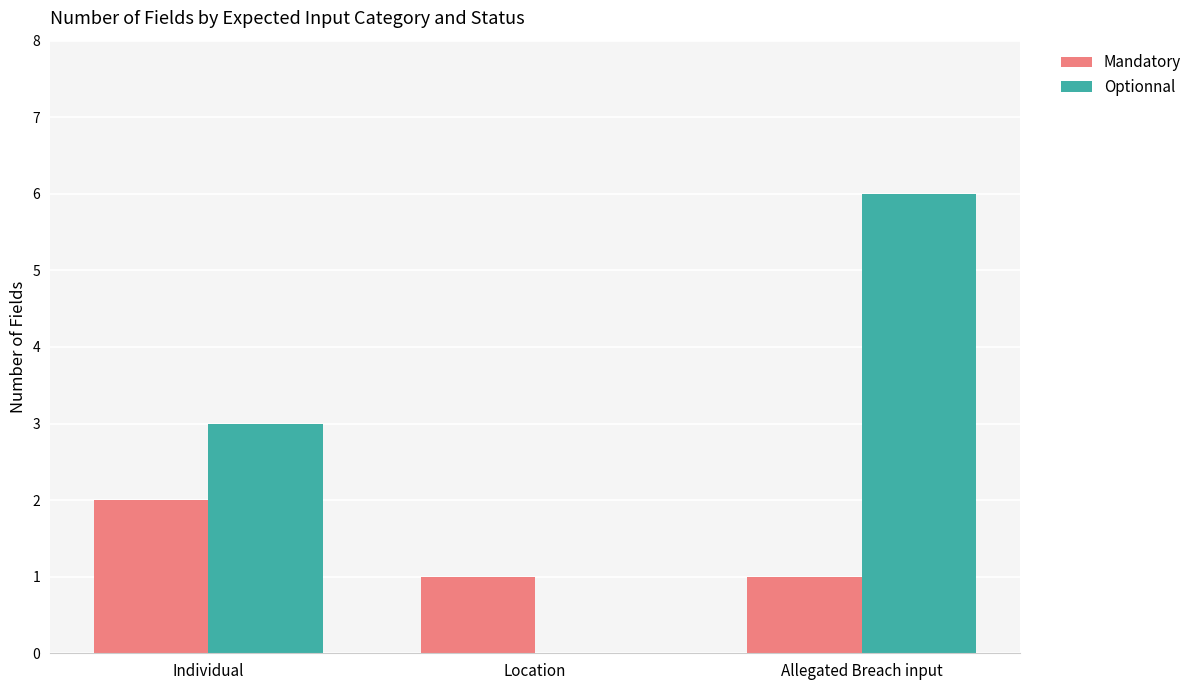

What is the average value of the Optionnal series?

3